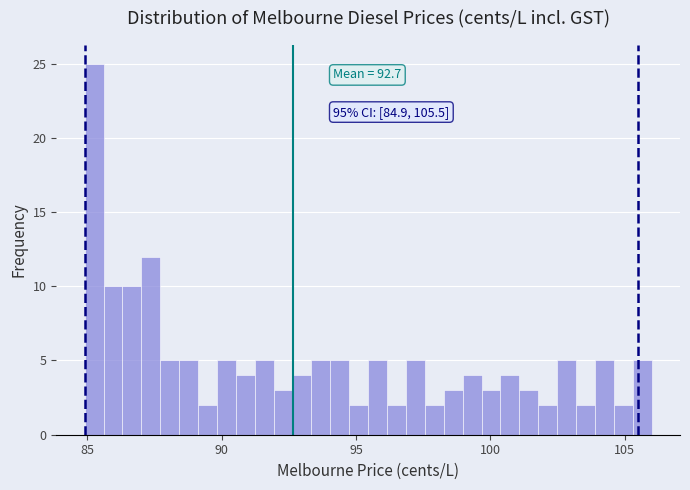

Read against the x-axis, roughly where is the centre of the tallest bar?

85.5